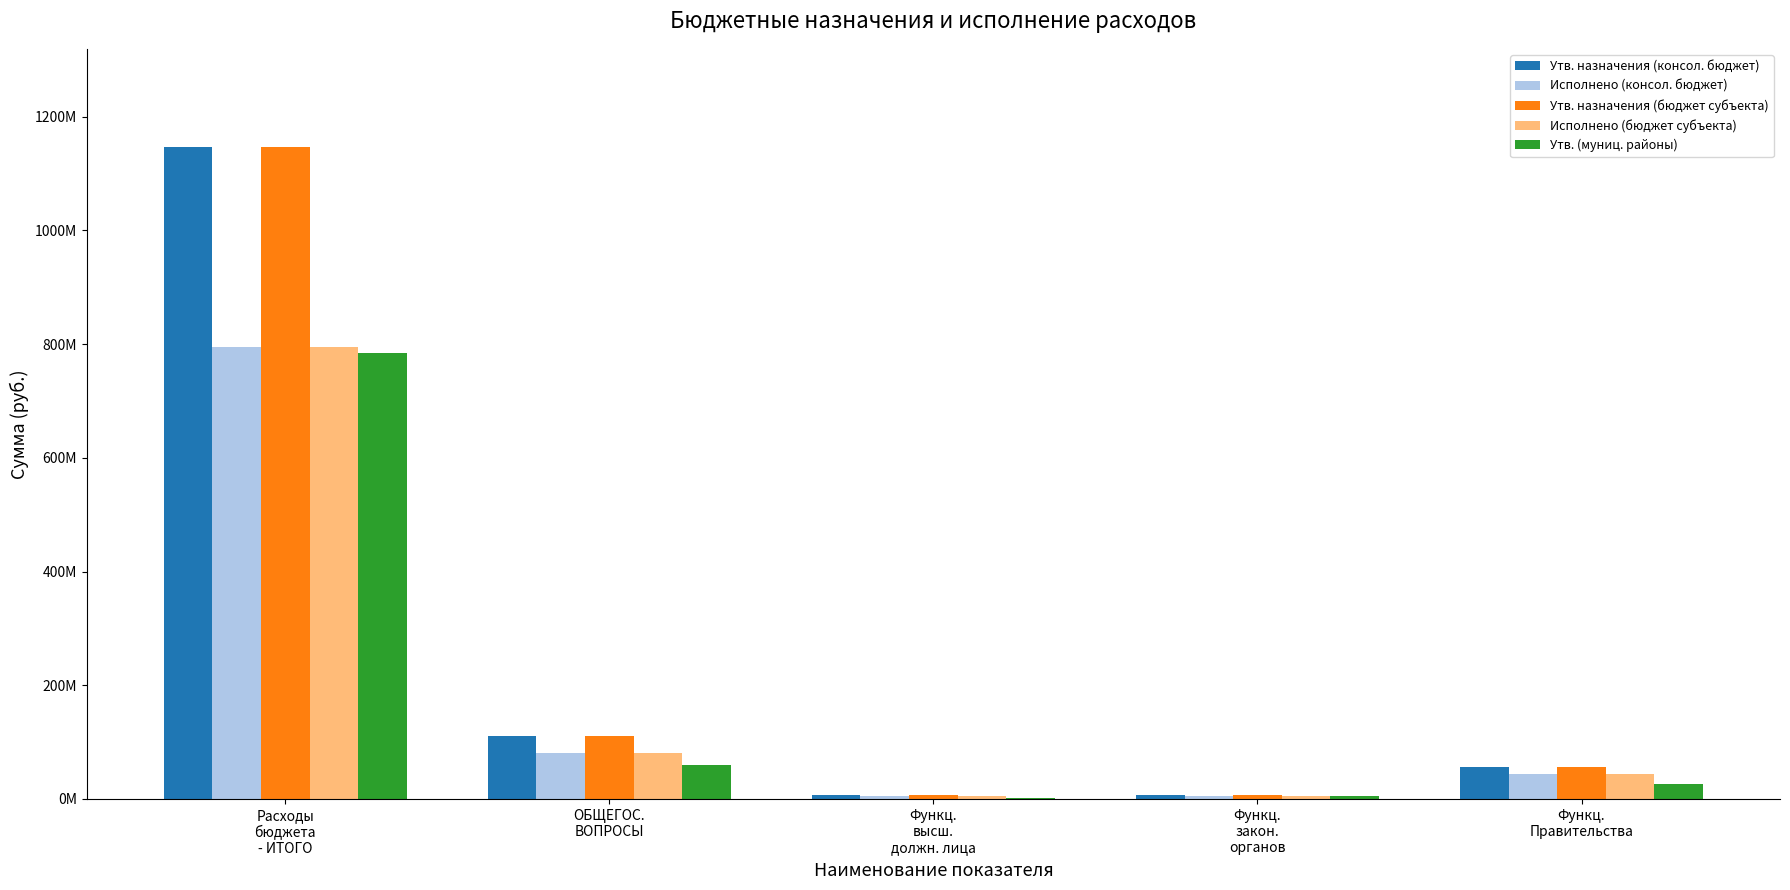

Are the bars horizontal?

No